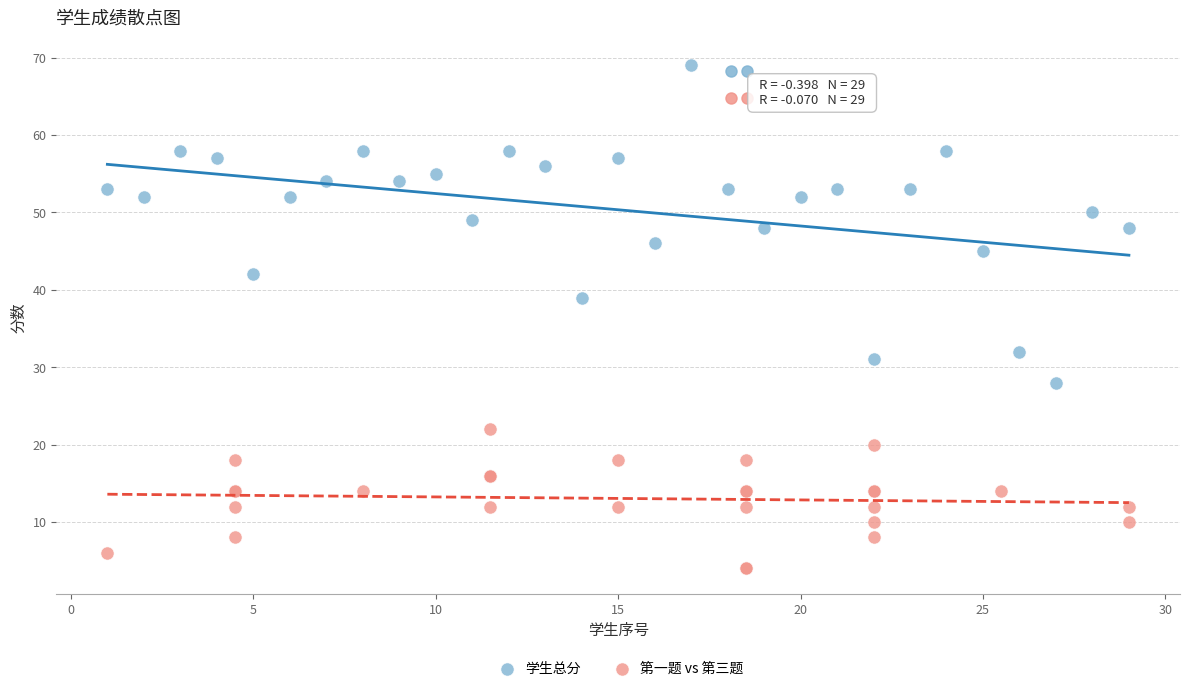

Which series has the largest Y range (max minus min)?

学生总分